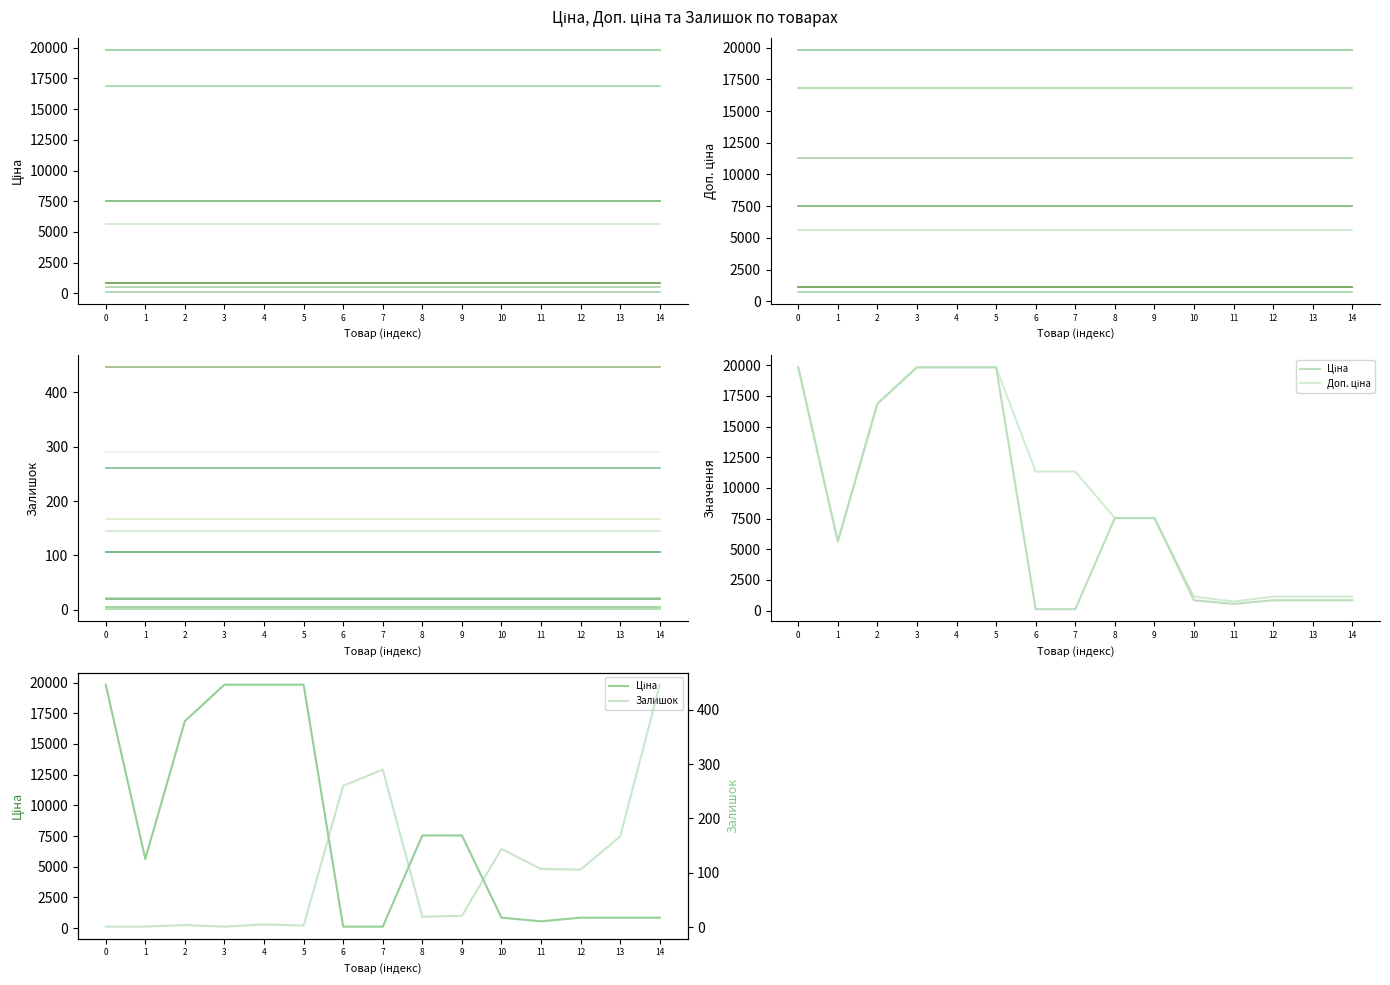

What is the lowest value of the Залишок series?

1.0